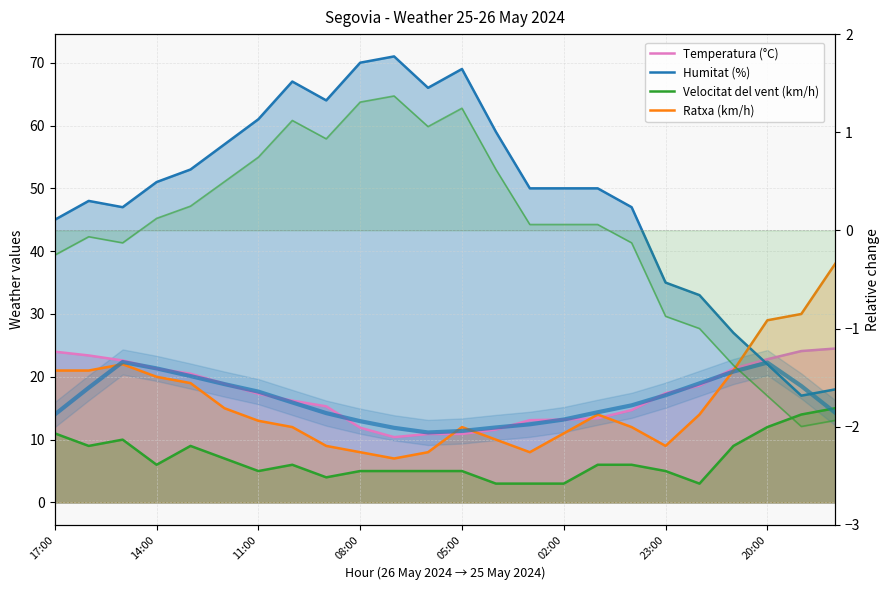

What is the label of the 1st point from the left?

17:00